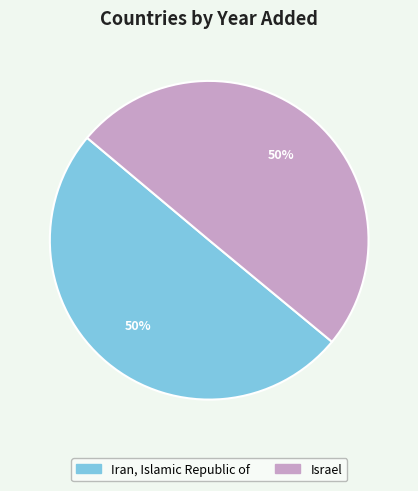

Approximately how many times larger is the value at Israel compared to Iran, Islamic Republic of?

1.0